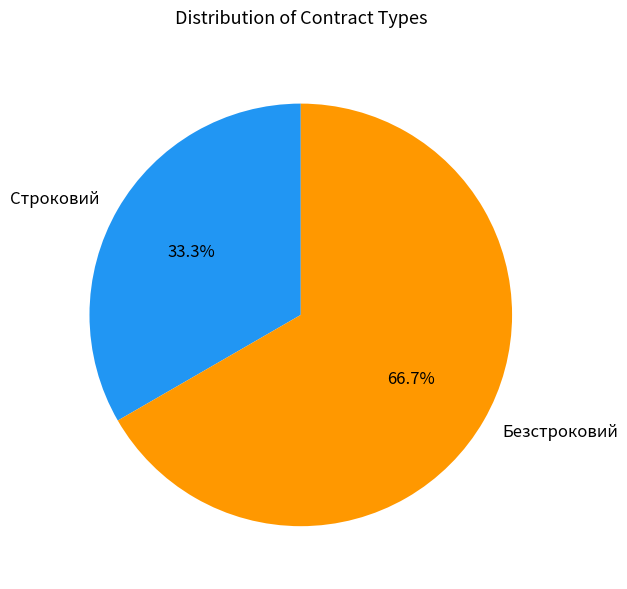

What percentage is NOT represented by Строковий?

66.7%